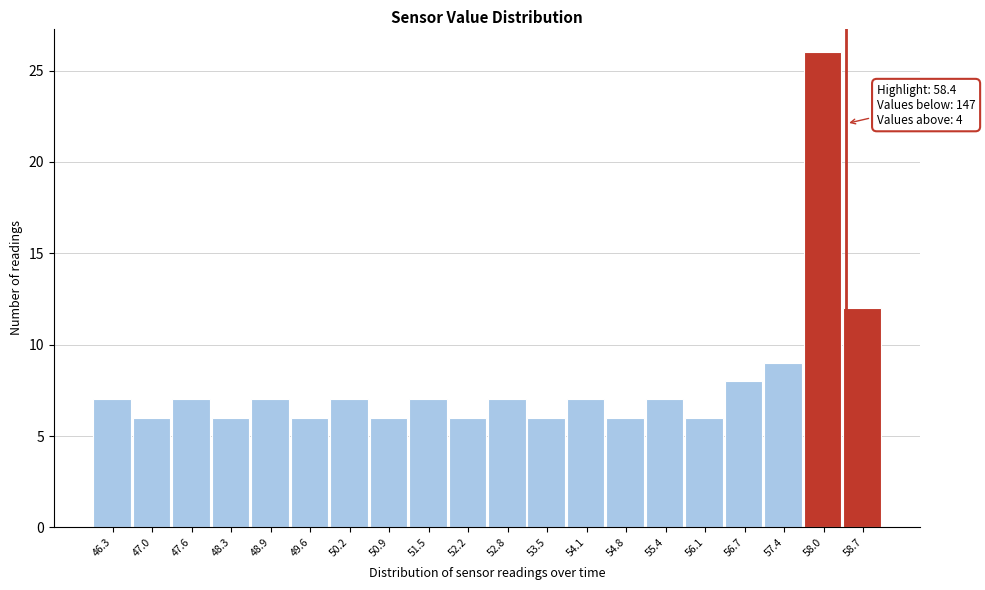

Which range on the x-axis has the tallest bar?

57.70 to 58.35